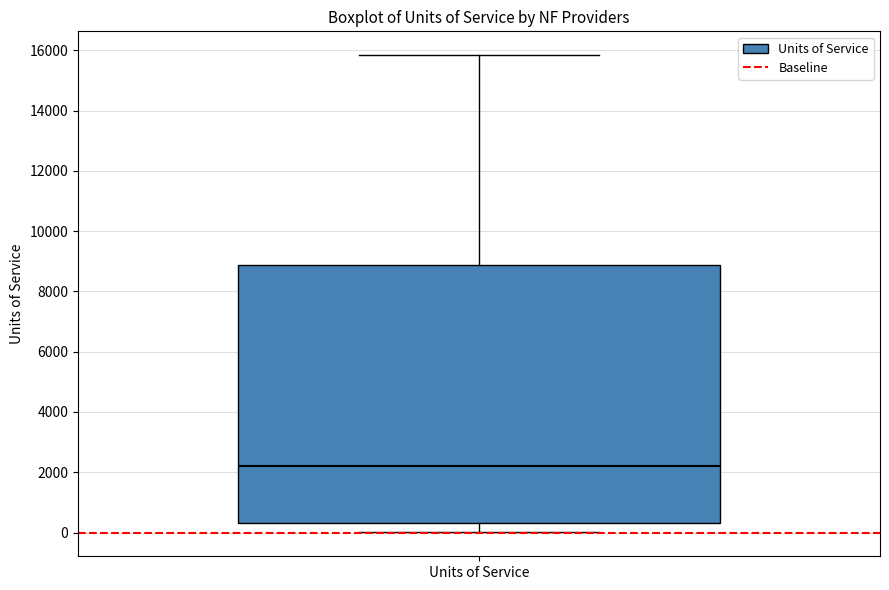

Read this box plot against the y-axis: the position of the median line, the range covered by the box, and the ends of both whiskers. The values are not printed on the chart, so give them approximately, as read against the axis.

median 2200, box 400 to 8800, whiskers 0 to 15800